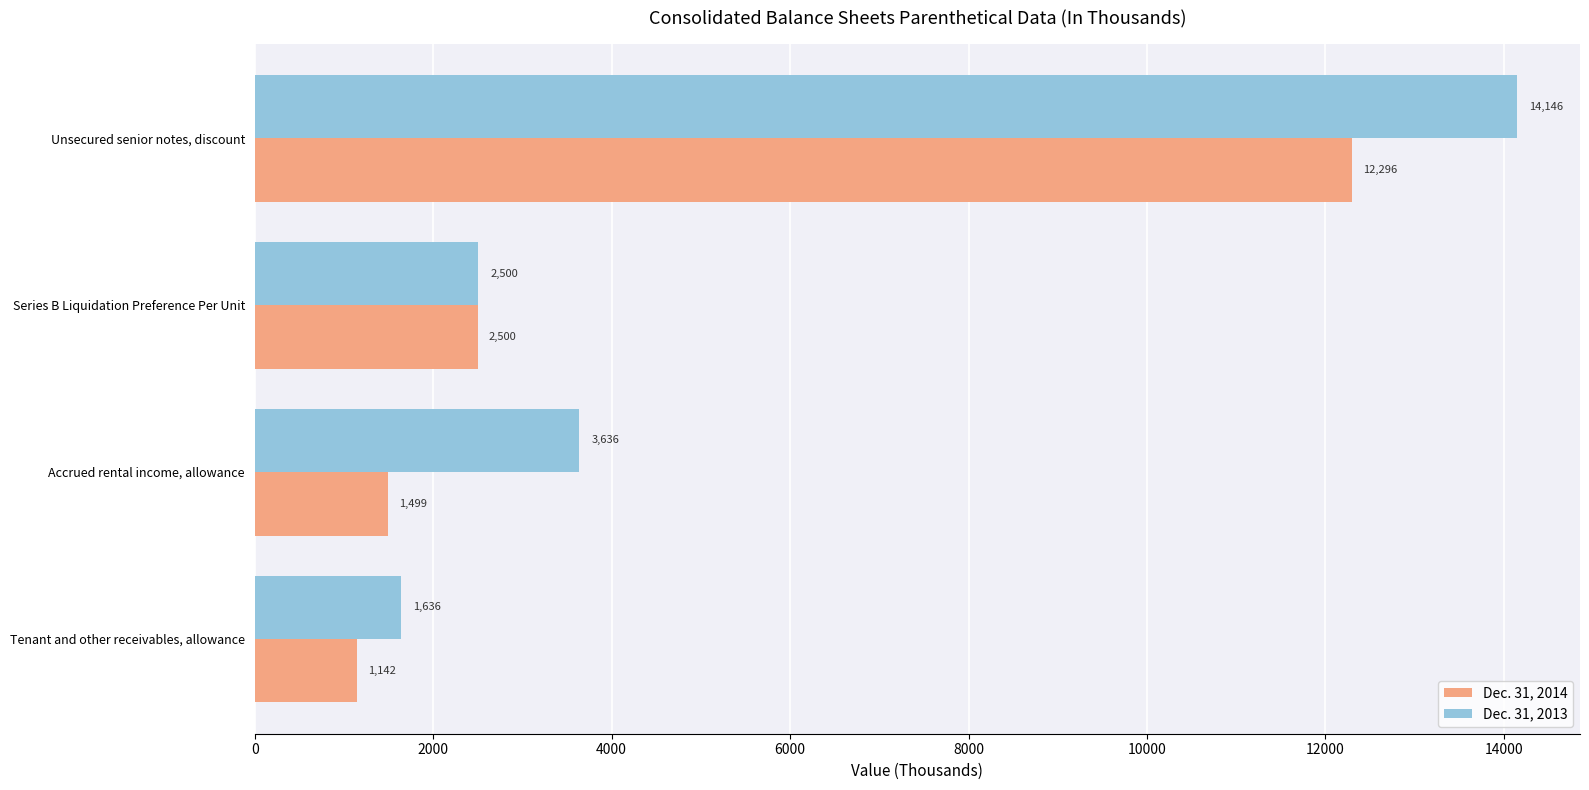

Which series has the largest total across all categories?

Dec. 31, 2013